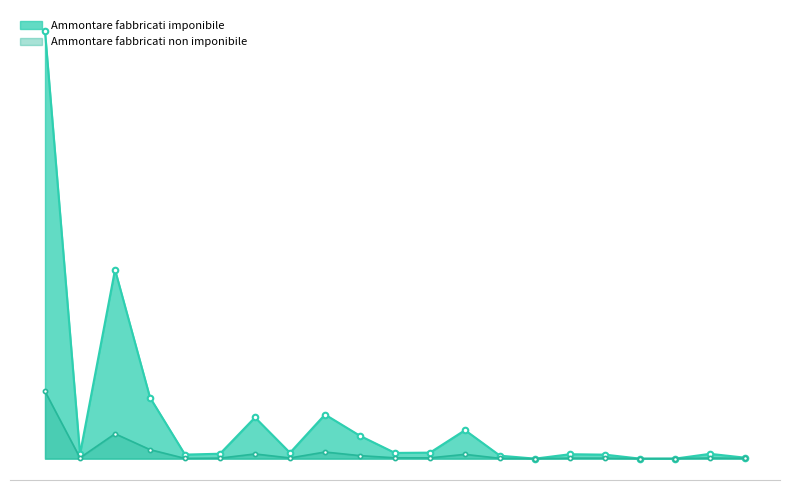

Where is the first local maximum for Ammontare fabbricati non imponibile?

Lombardia